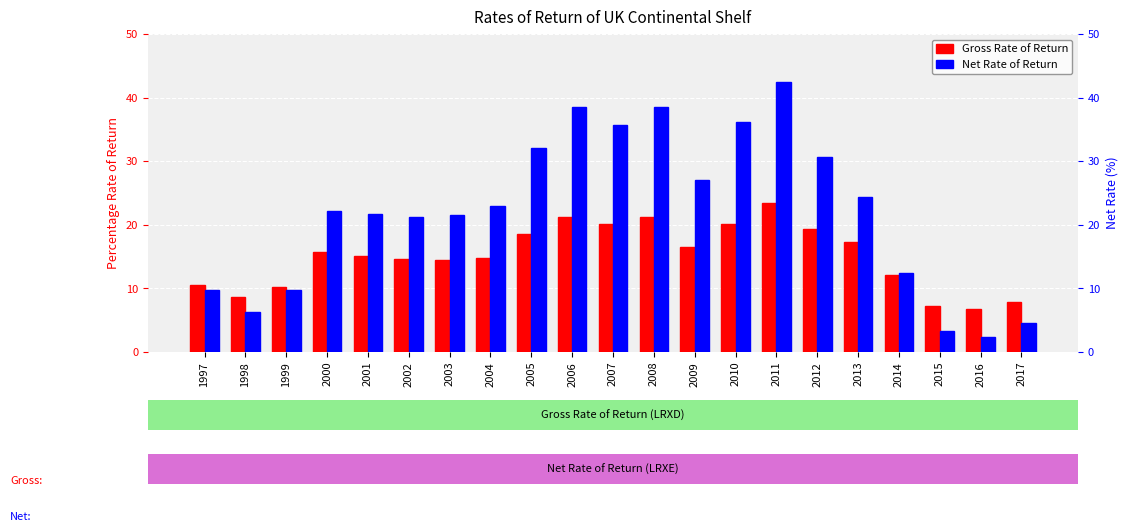

What is the lowest value of the Net Rate of Return series?

2.3